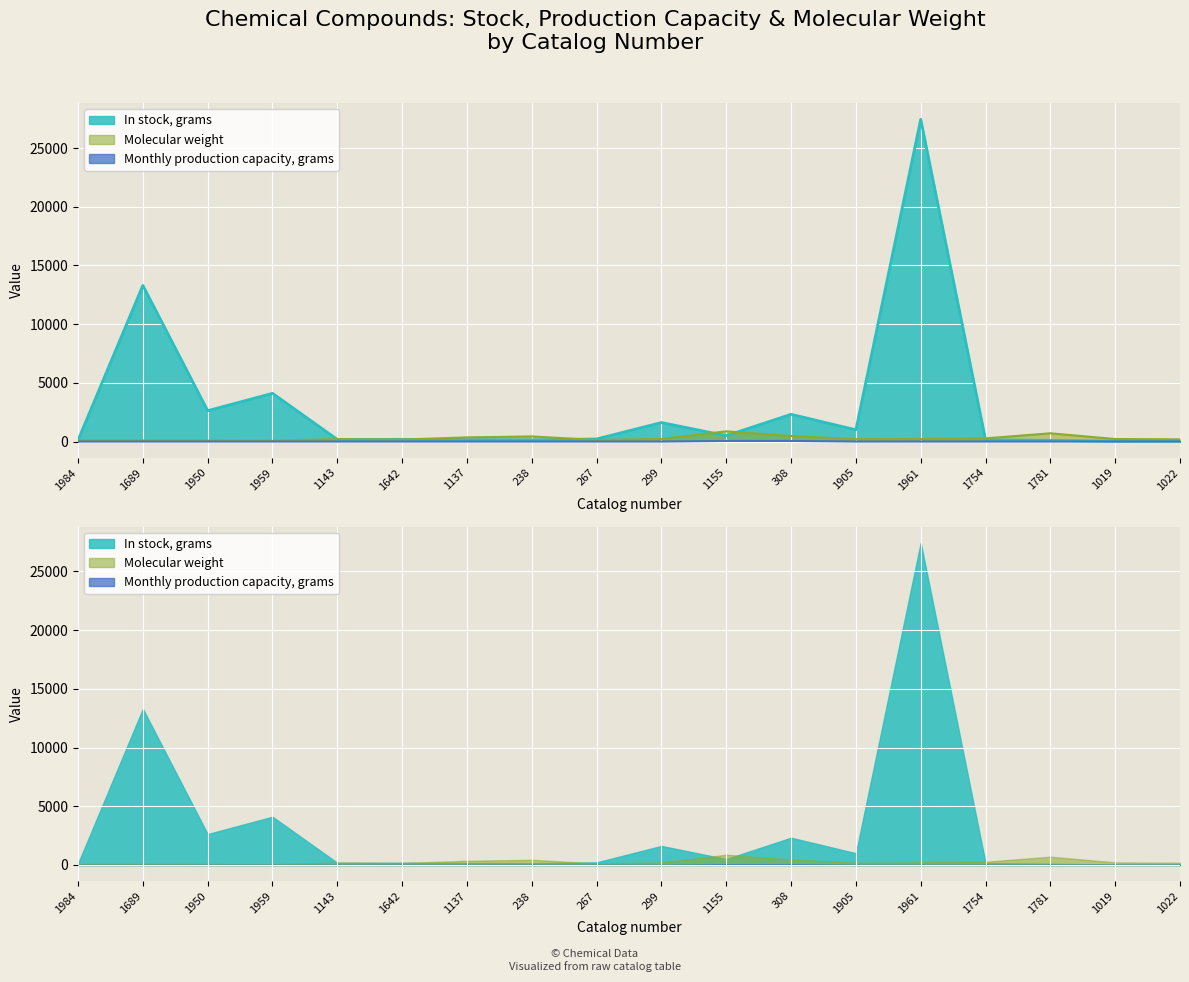

True or false: Monthly production capacity, grams and In stock, grams cross at least once.

False